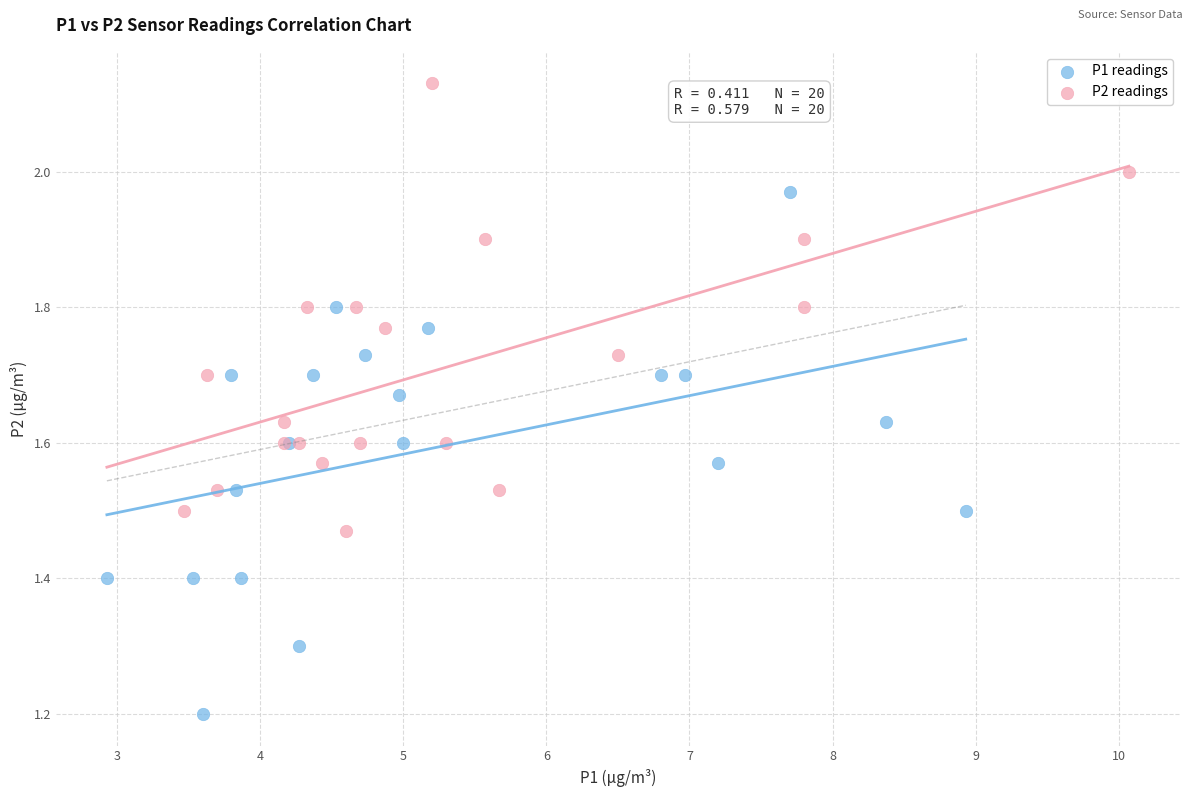

Which series contains the highest Y value?

P2 readings